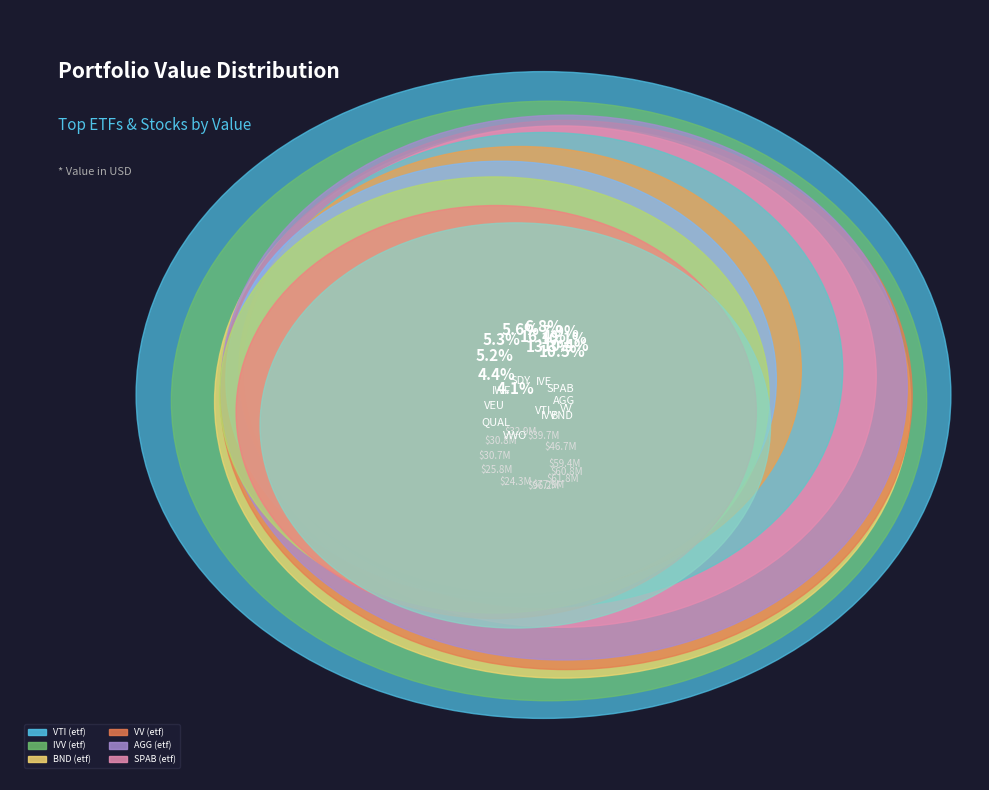

True or false: SDY (etf) accounts for 6% of the total.

True